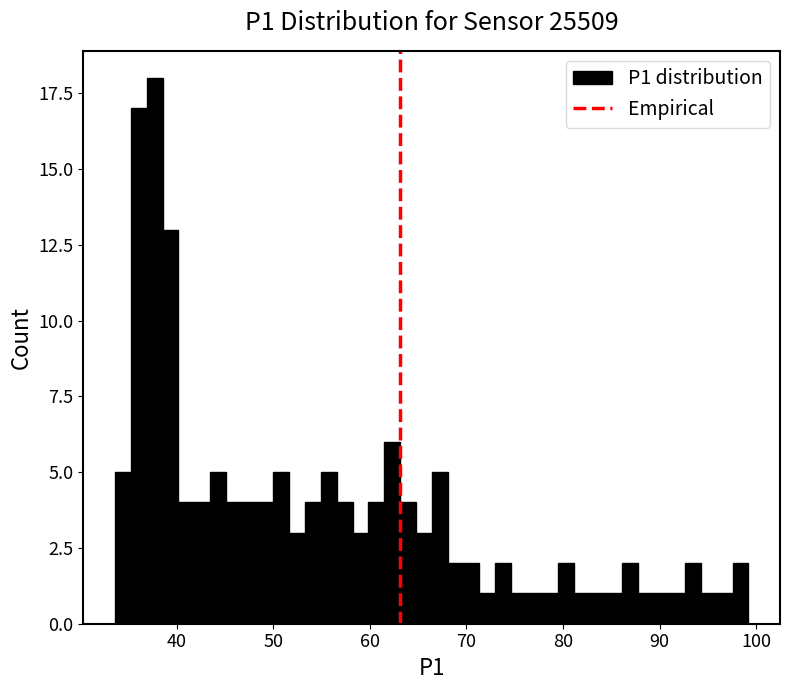

Around what value on the x-axis is the tallest bar? Give the approximate position of its centre, as read against the axis.

38